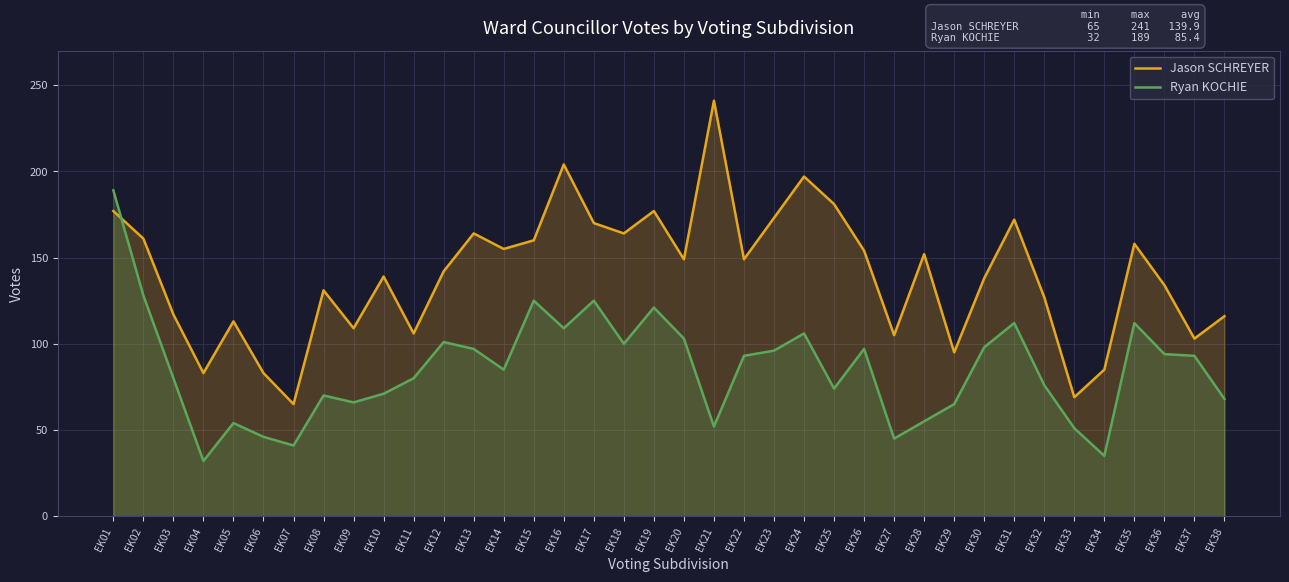

What is the spread (max minus min) of values at EK24?

91